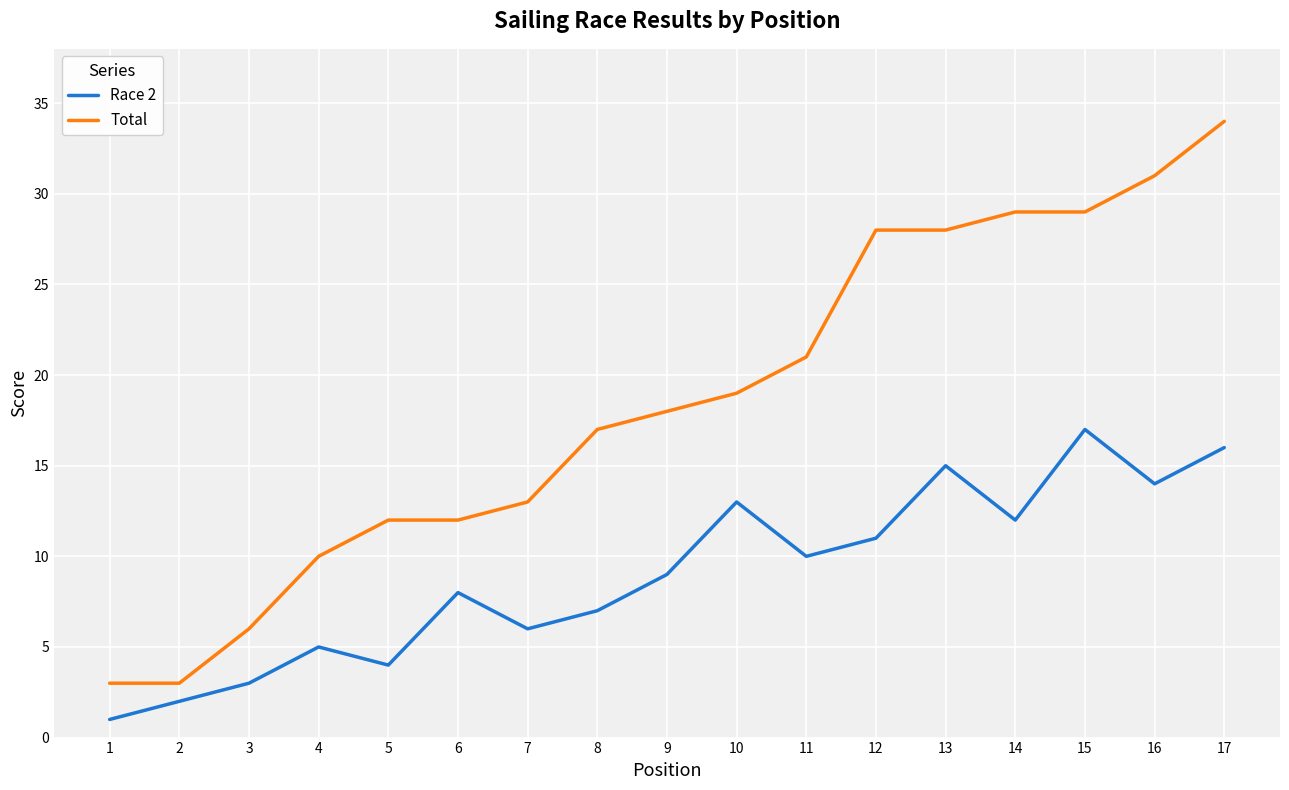

Is the value of Total at 5 greater than the value of Race 2 at 2?

Yes